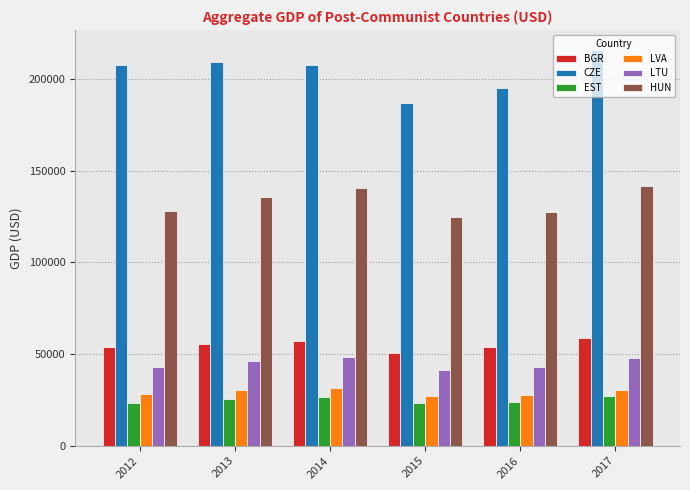

Which series has the largest total across all categories?

CZE